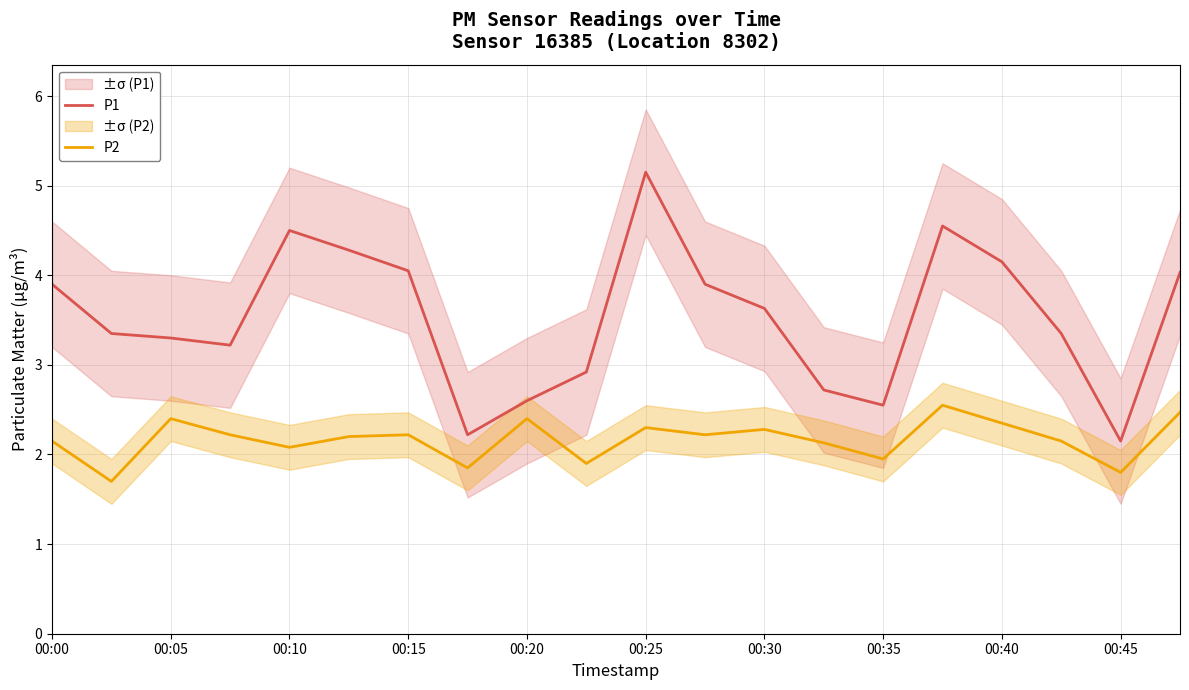

True or false: P1 and P2 intersect in this chart.

False